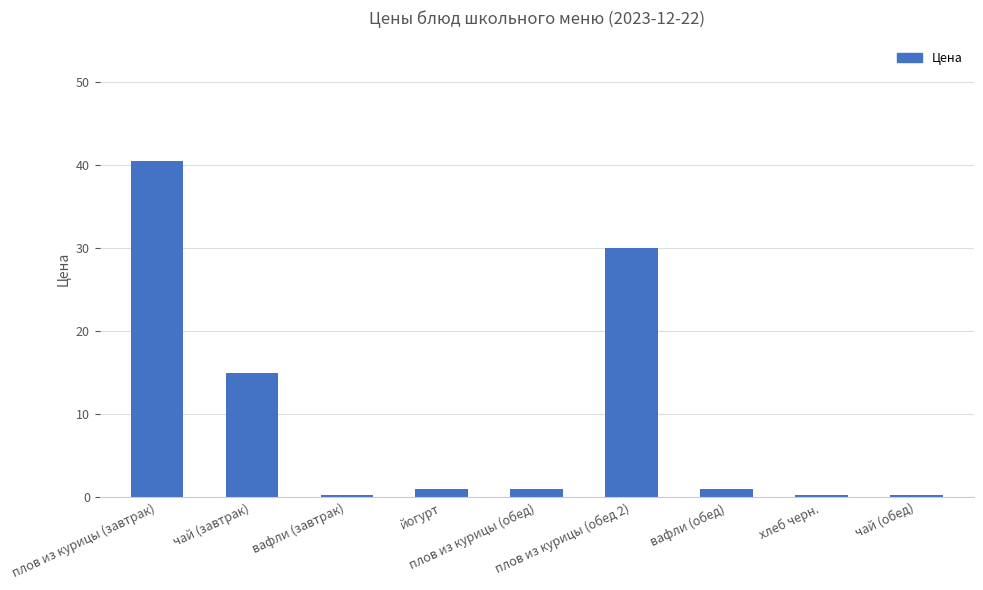

Reading left to right, what are all the values shown in this chart?

плов из курицы (завтрак)=40.5	чай (завтрак)=15.0	вафли (завтрак)=0.3	йогурт=1.0	плов из курицы (обед)=1.0	плов из курицы (обед 2)=30.0	вафли (обед)=1.0	хлеб черн.=0.3	чай (обед)=0.3